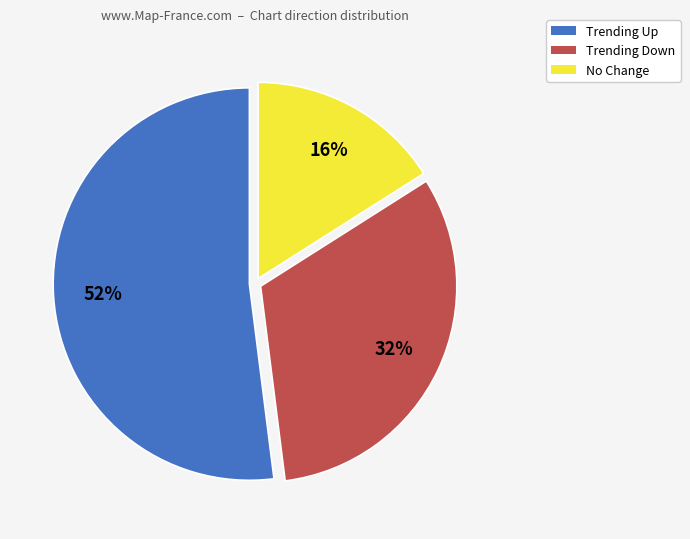

To the nearest percent, what is the difference between the largest and smallest slice percentages?

36%